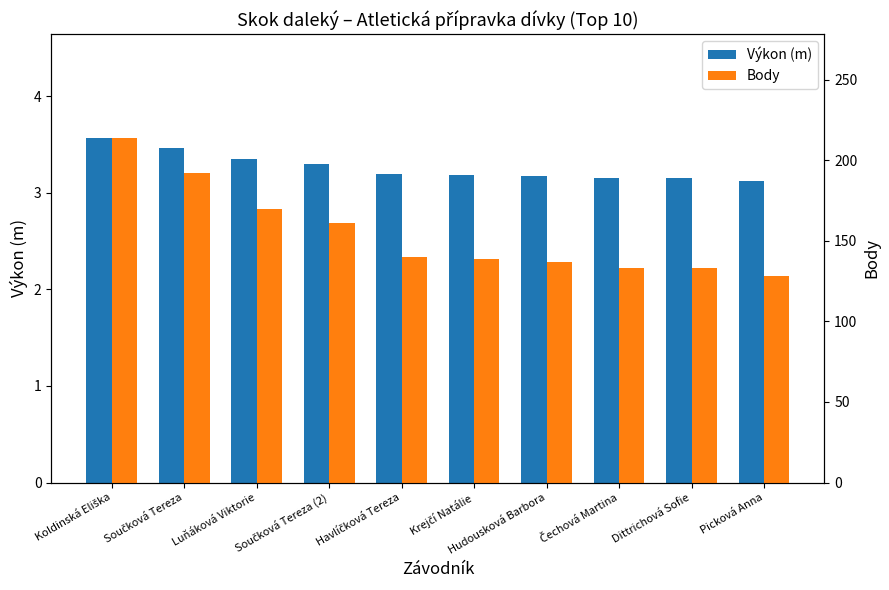

What is the label of the 9th bar from the right?

Součková Tereza